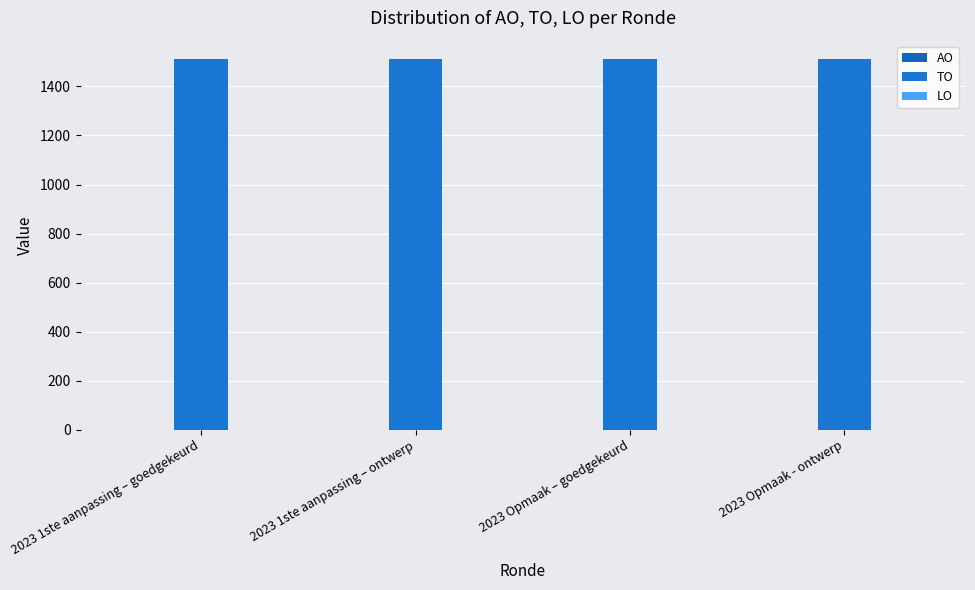

Which series has the widest spread of values?

AO